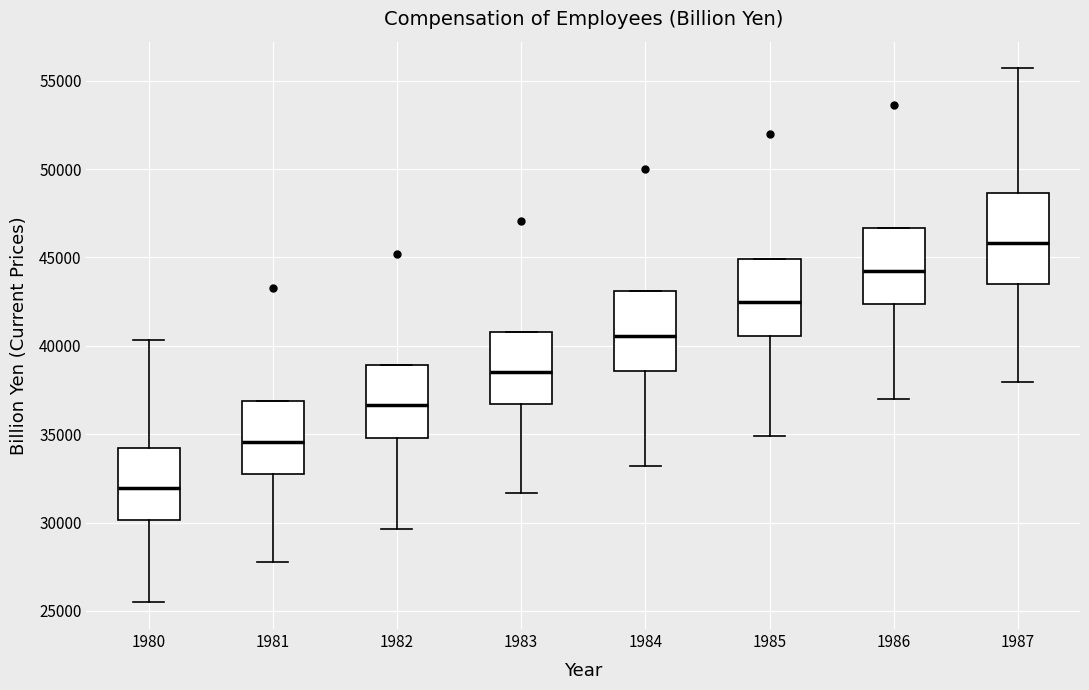

Reading left to right, transcribe this box plot: for each box, give where its median line is, the range the box spans, and where its two whiskers end, as read against the y-axis. The values are not printed on the chart, so give them approximately, as read against the axis.

1980: median 32000, box 30000 to 34000, whiskers 25500 to 40500
1981: median 34500, box 32500 to 37000, whiskers 28000 to 37000
1982: median 36500, box 35000 to 39000, whiskers 29500 to 39000
1983: median 38500, box 36500 to 41000, whiskers 31500 to 41000
1984: median 40500, box 38500 to 43000, whiskers 33000 to 43000
1985: median 42500, box 40500 to 45000, whiskers 35000 to 45000
1986: median 44000, box 42500 to 46500, whiskers 37000 to 46500
1987: median 46000, box 43500 to 48500, whiskers 38000 to 55500